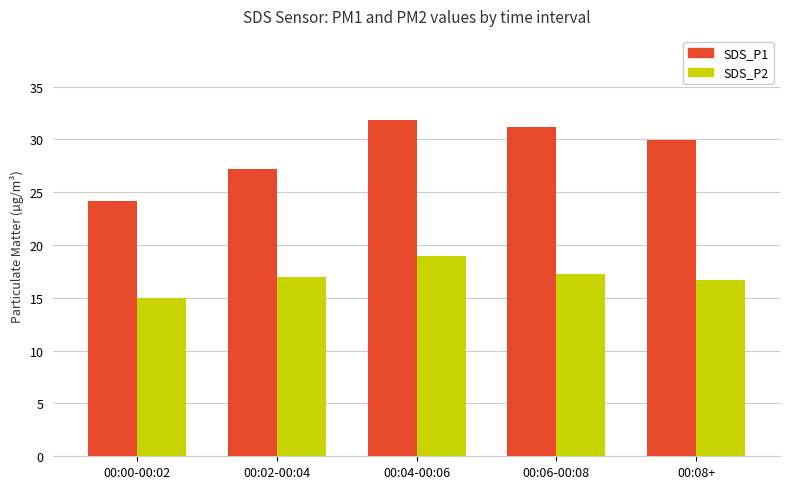

What is the minimum value shown in the chart?

15.0